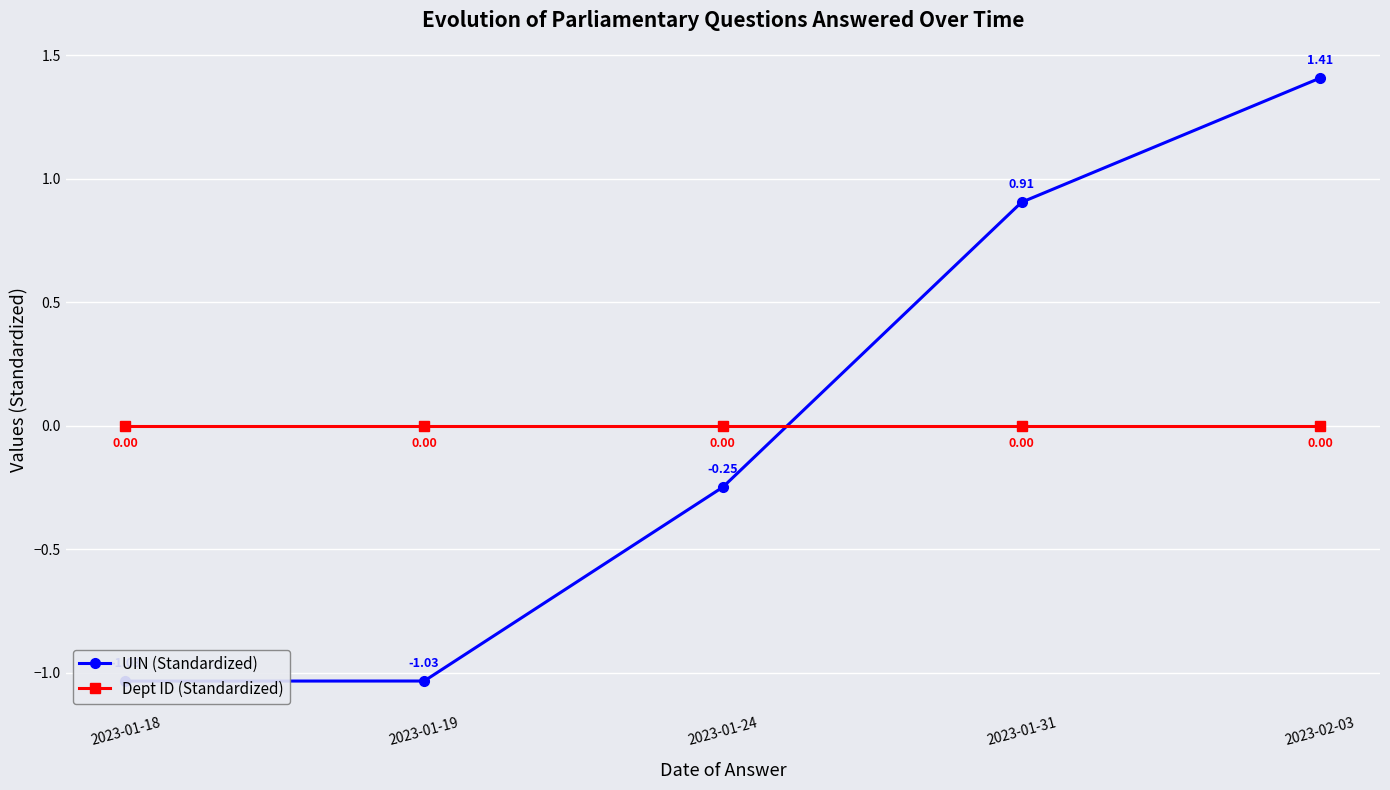

True or false: Dept ID (Standardized) and UIN (Standardized) cross at least once.

True